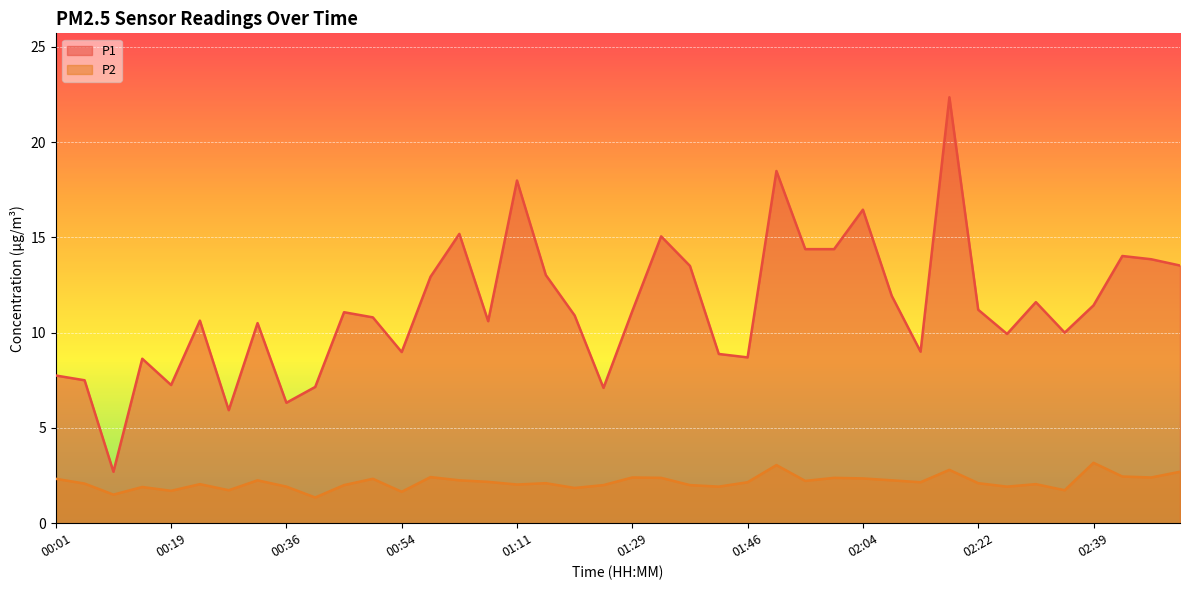

Which has a higher value, 02:22 or 01:16?

01:16